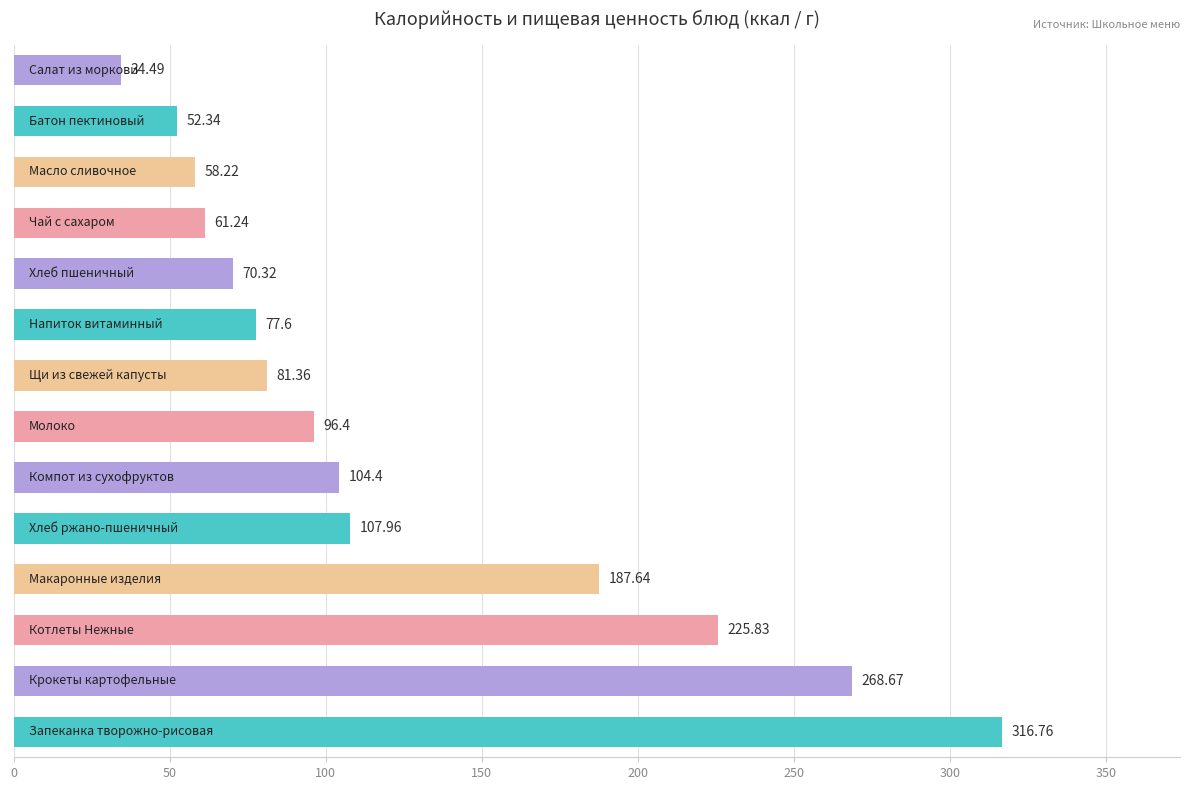

What is the difference between the maximum and minimum values?

282.3